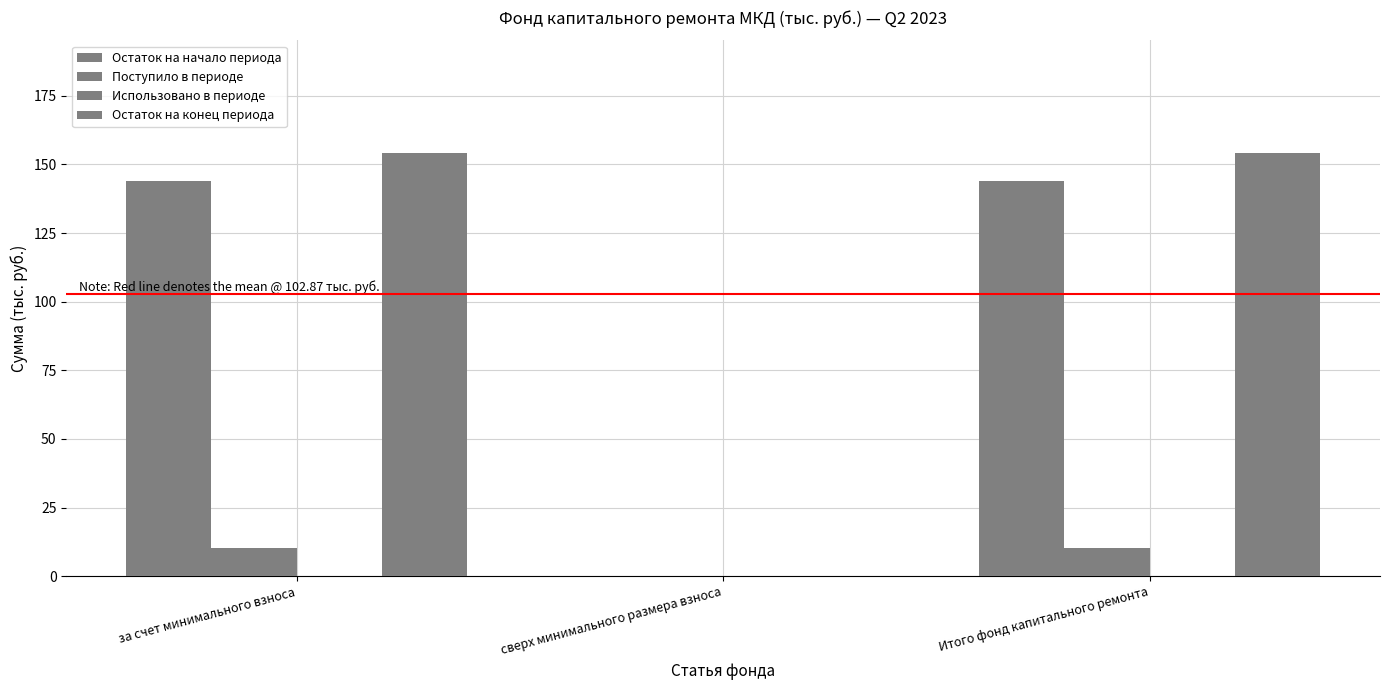

How many groups of bars are there?

3